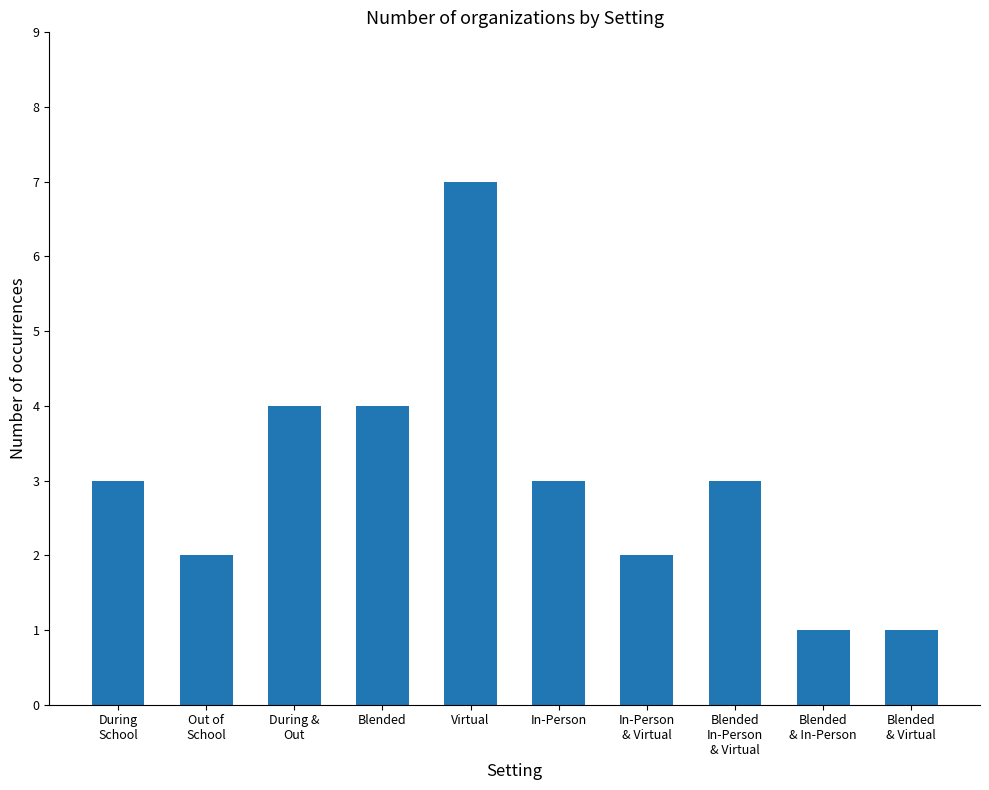

Between During
School and Virtual, which is larger?

Virtual